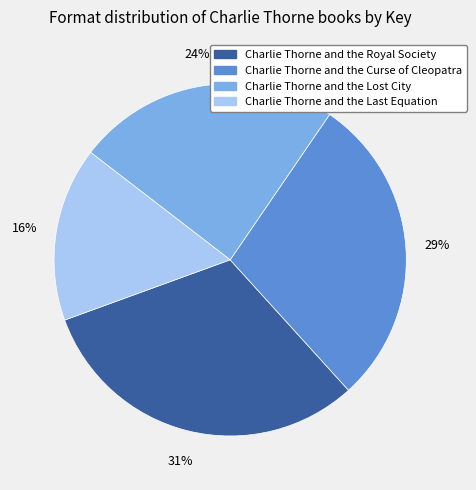

Count the number of slices in the pie.

4